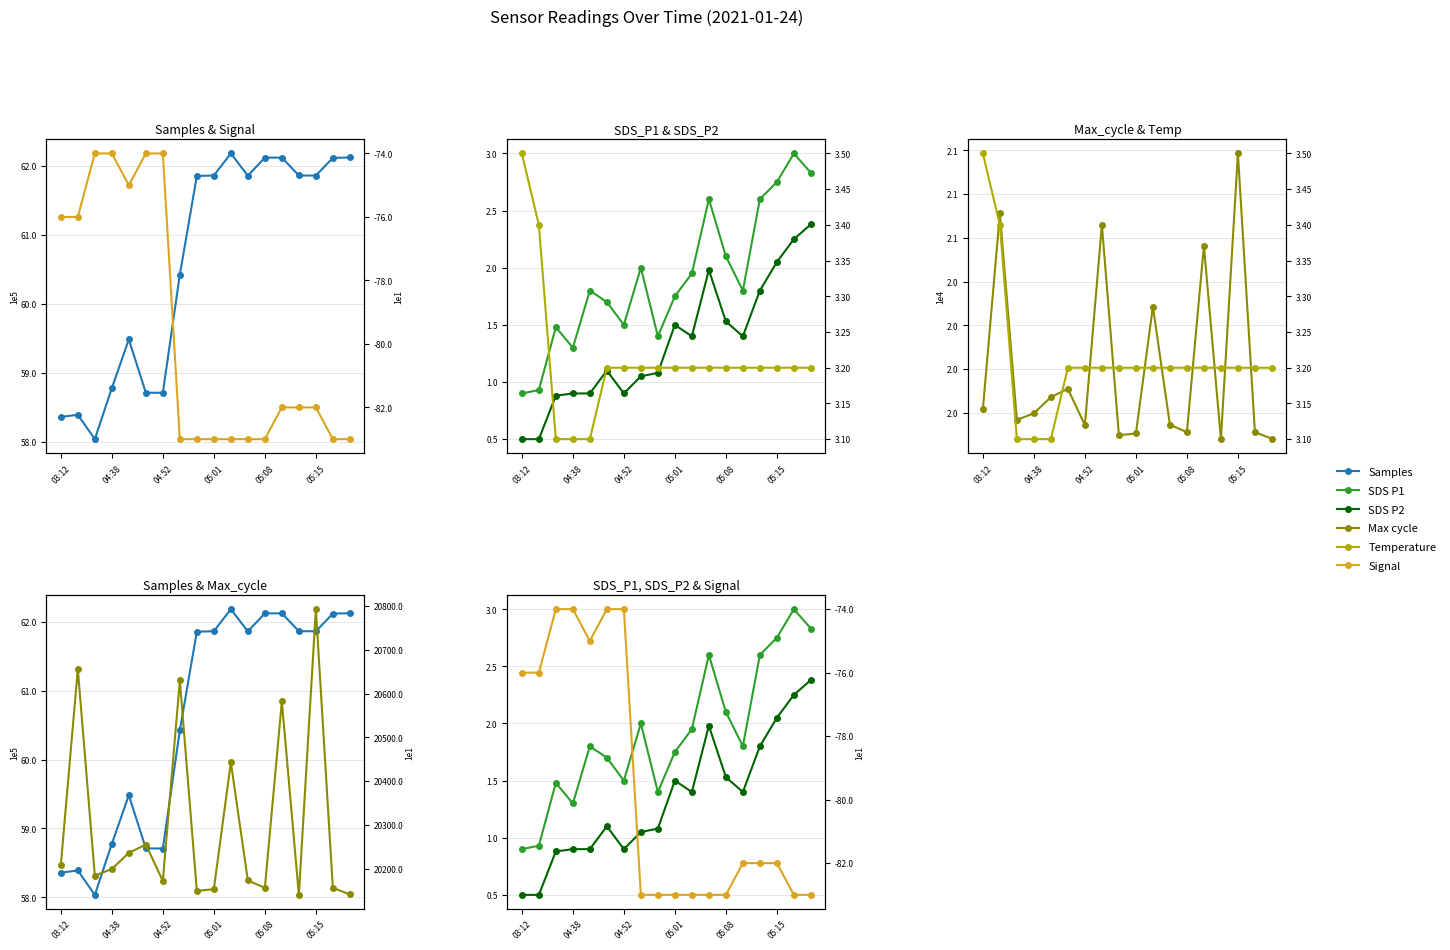

True or false: Max_cycle and Signal cross at least once.

False